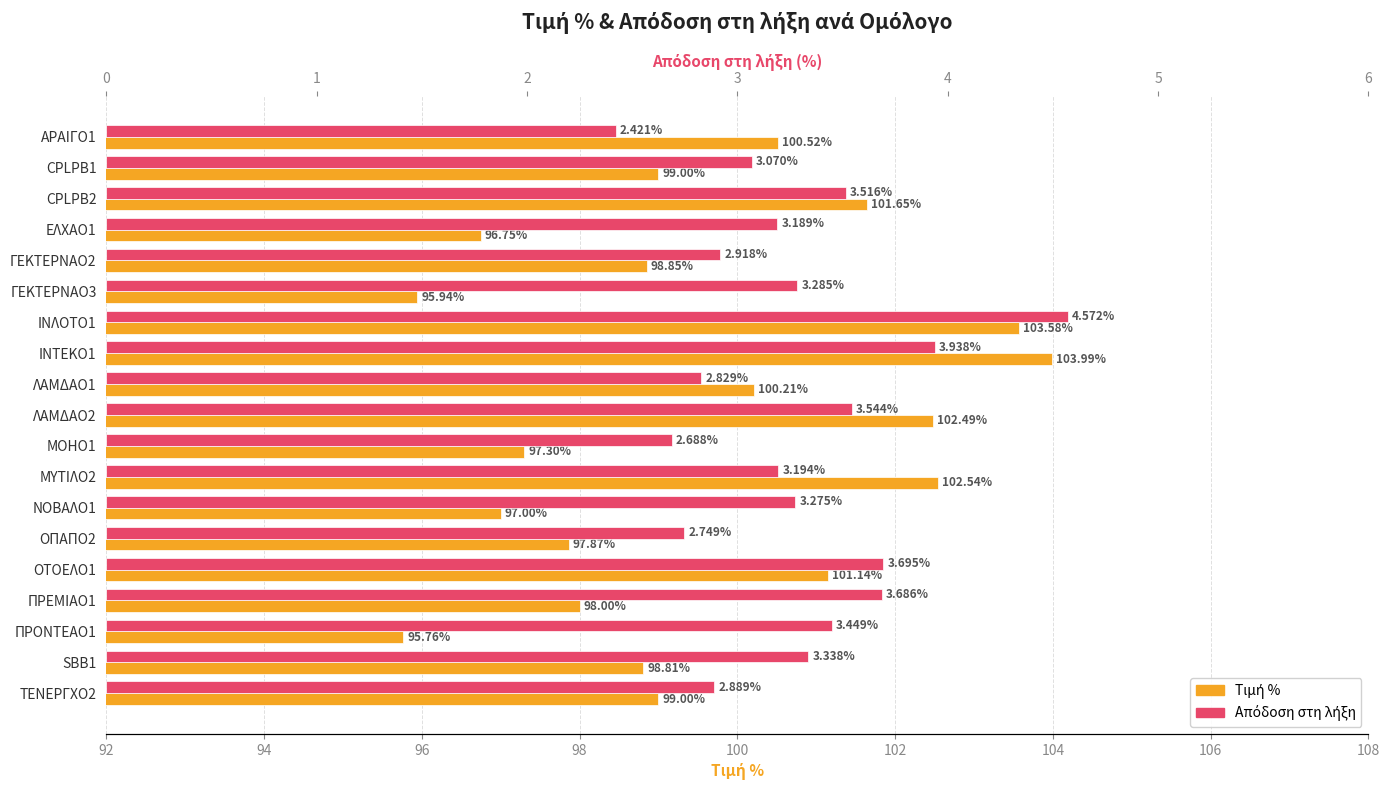

Between ΕΛΧΑΟ1 and ΓΕΚΤΕΡΝΑΟ3, which is larger?

ΕΛΧΑΟ1